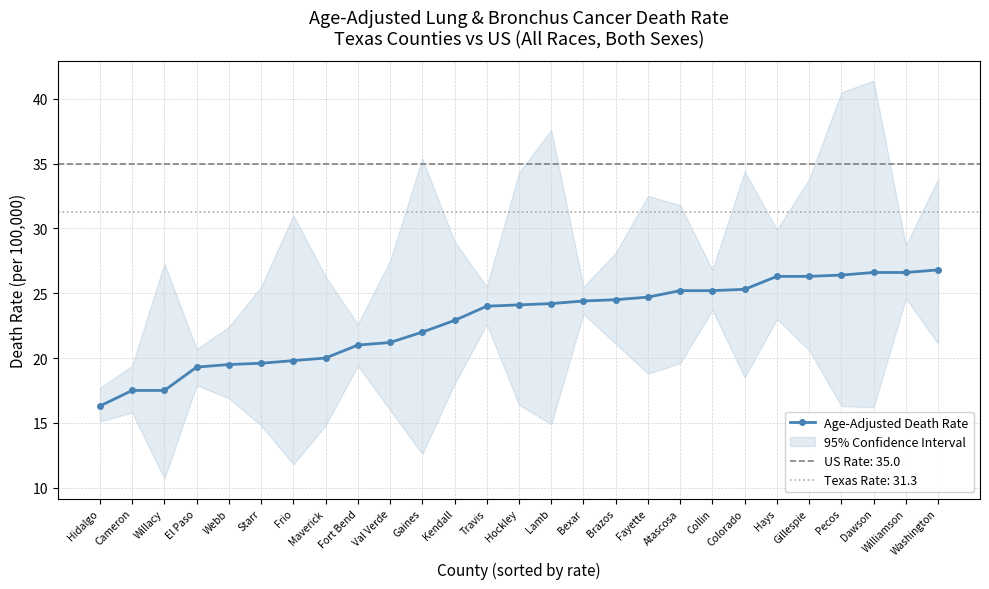

List the labels in order of value, largest first.

Washington, Dawson, Williamson, Pecos, Hays, Gillespie, Colorado, Atascosa, Collin, Fayette, Brazos, Bexar, Lamb, Hockley, Travis, Kendall, Gaines, Val Verde, Fort Bend, Maverick, Frio, Starr, Webb, El Paso, Cameron, Willacy, Hidalgo